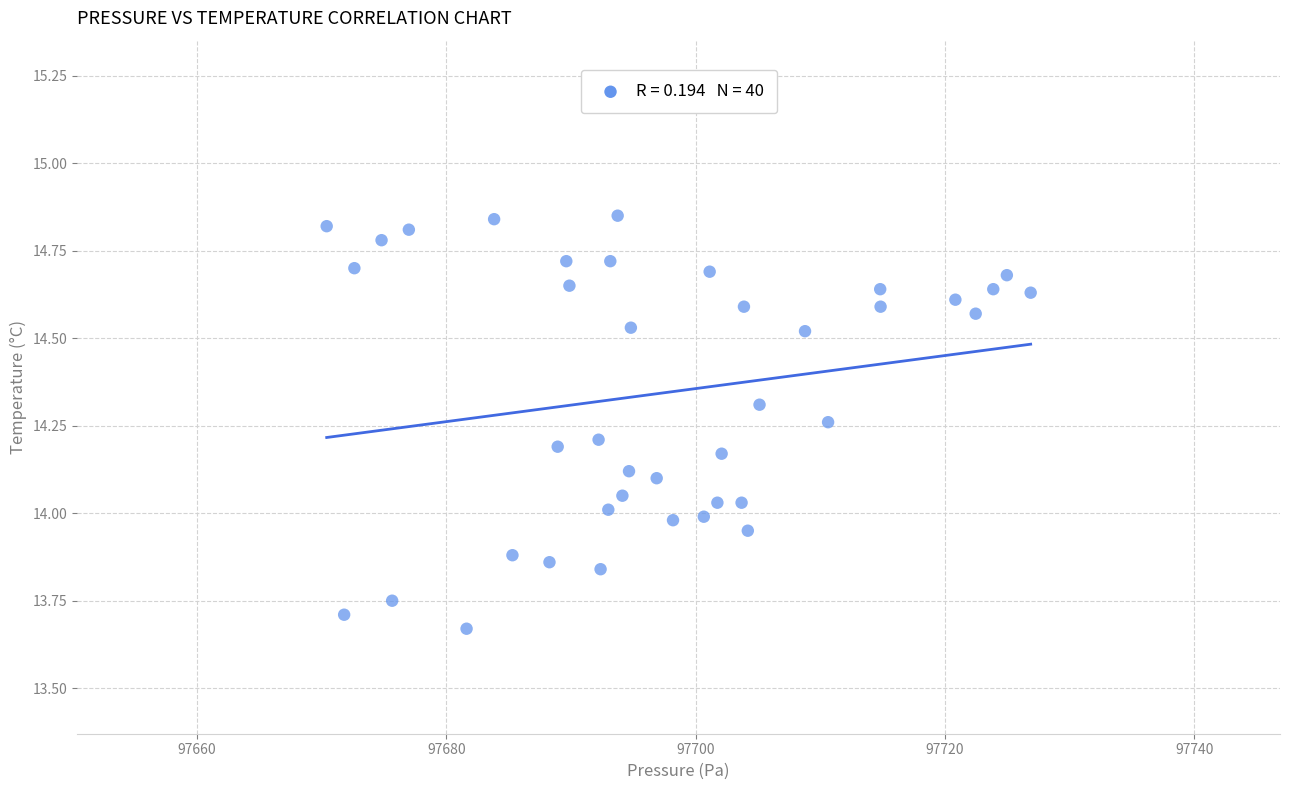

What is the range of X values (max minus min)?

56.5